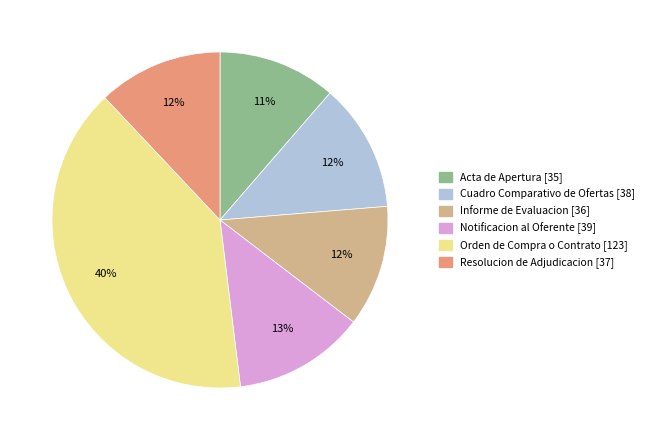

To the nearest percent, what is the difference between the largest and smallest slice percentages?

29%